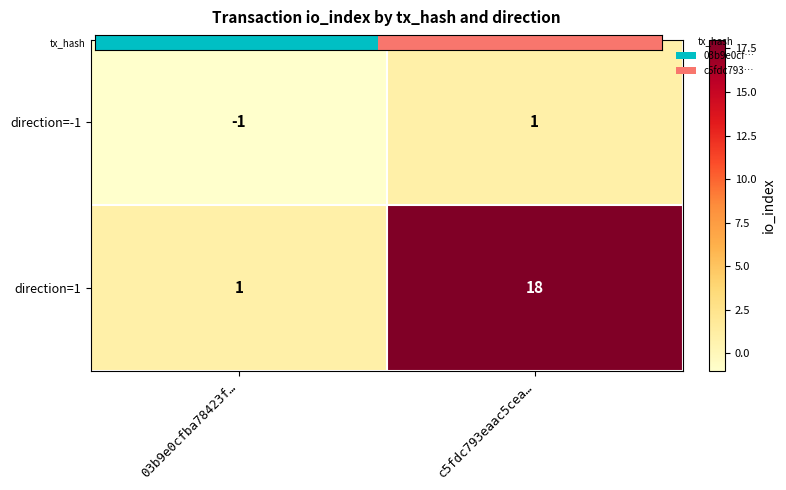

What is the difference between the maximum and minimum values in the direction=1 series?

17